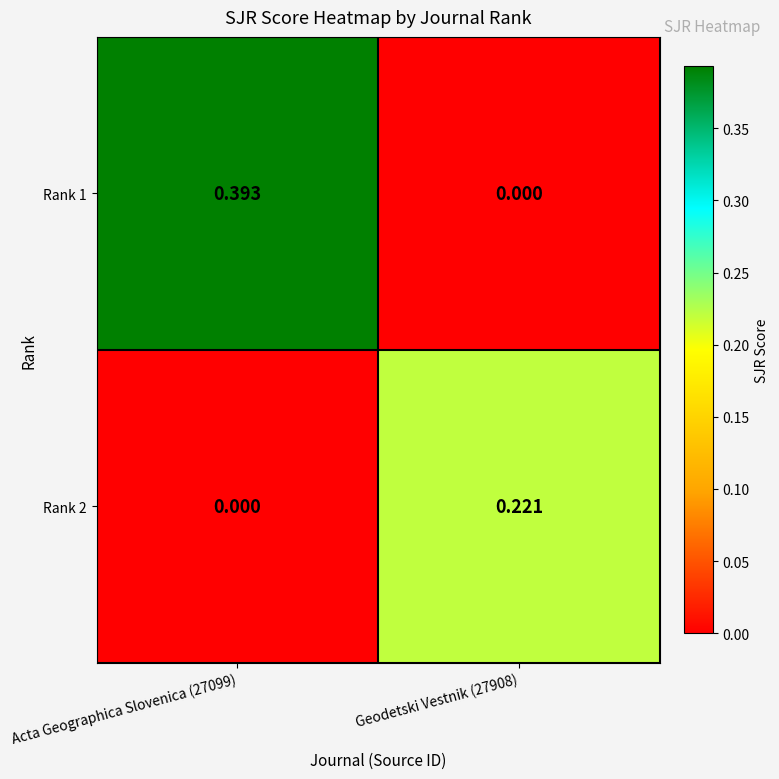

At which category is the sum across all series the highest?

Acta Geographica Slovenica (27099)